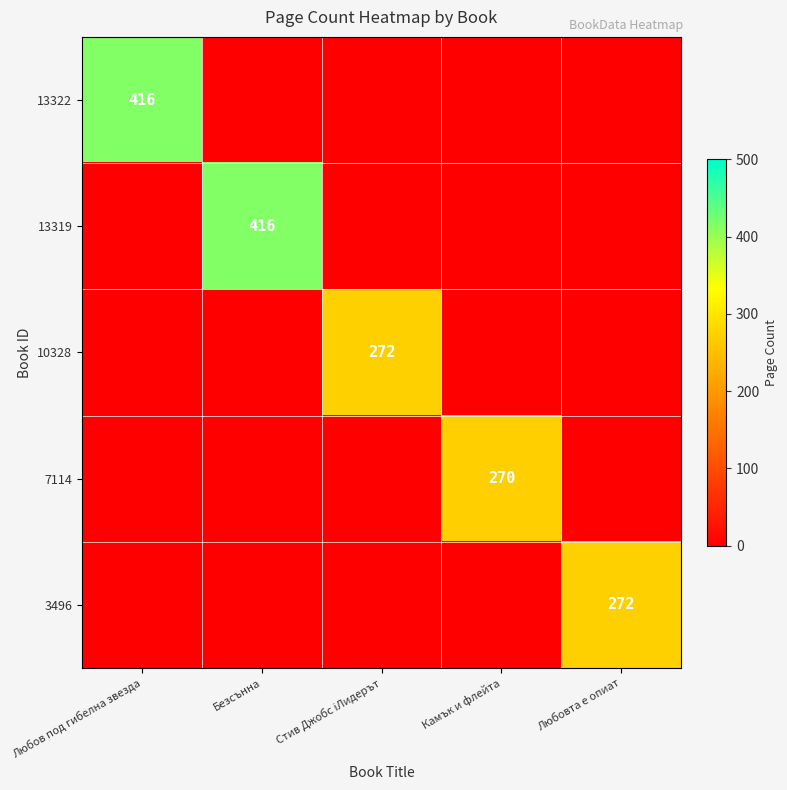

List the series in order of their peak value, highest first.

13322, 13319, 10328, 7114, 3496